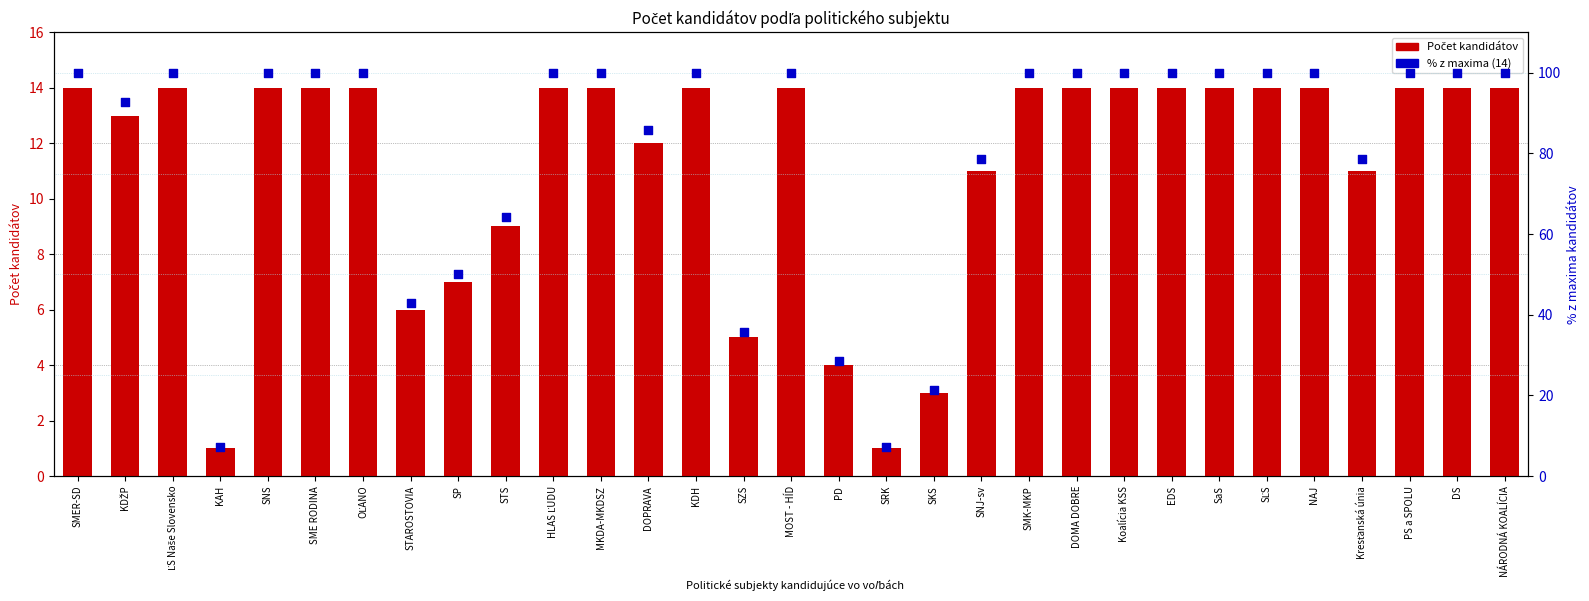

At how many categories does at least one series exceed 29?

27